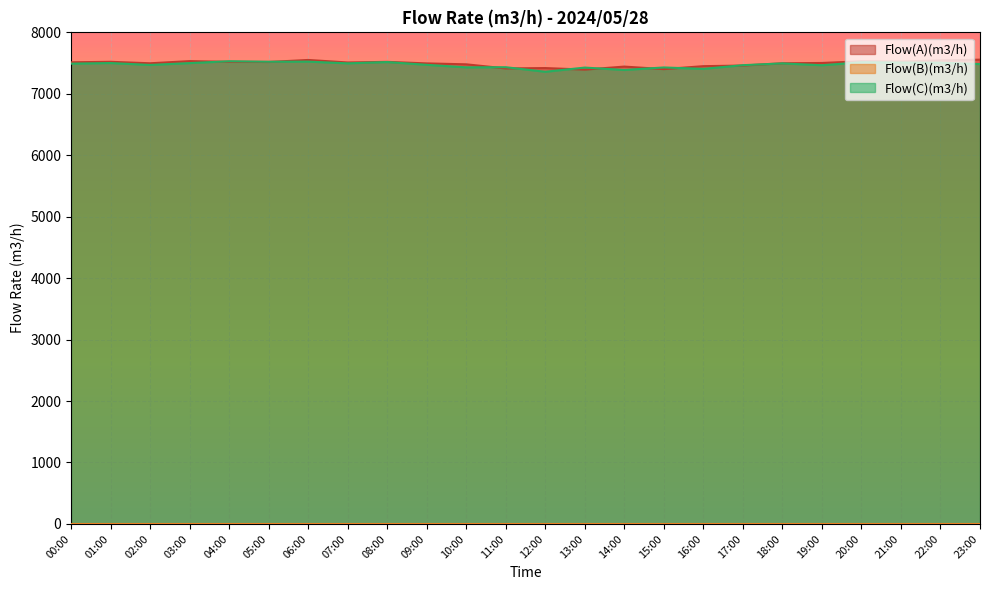

The value of Flow(C)(m3/h) at 17:00 is 11446. True or false?

False